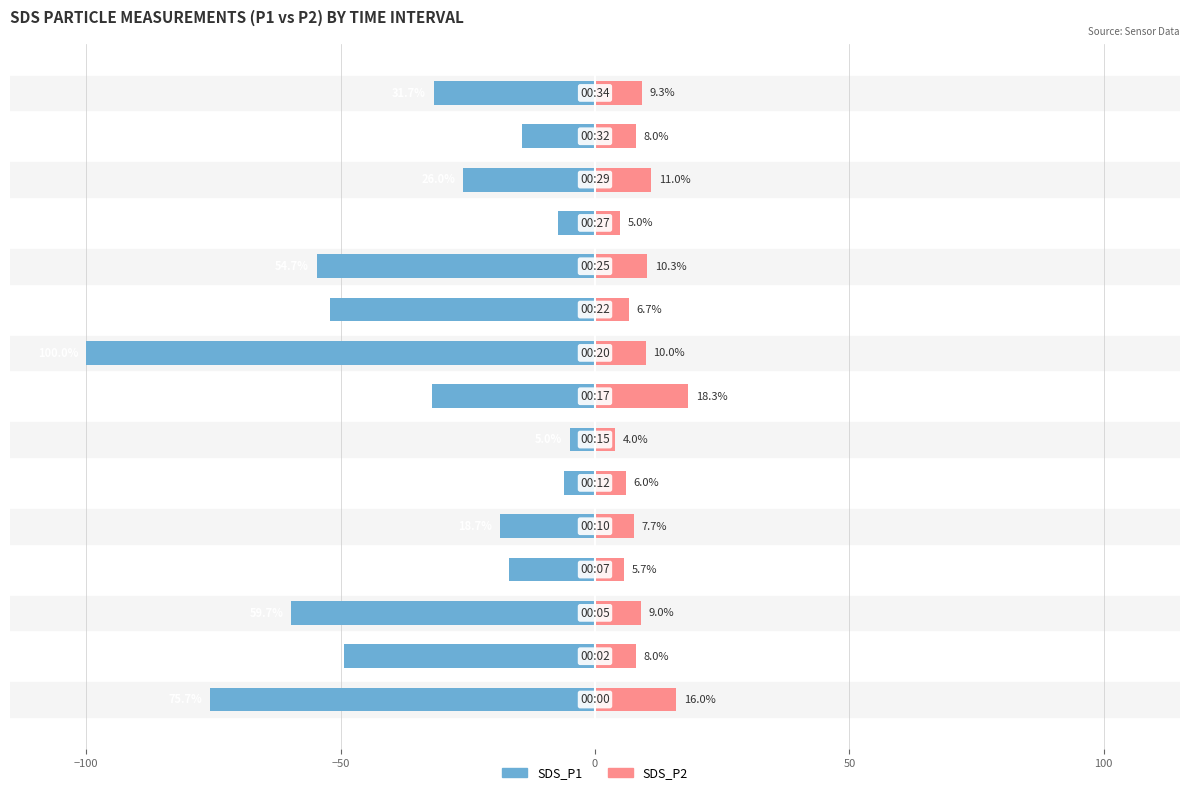

How many data points does each series have?

15